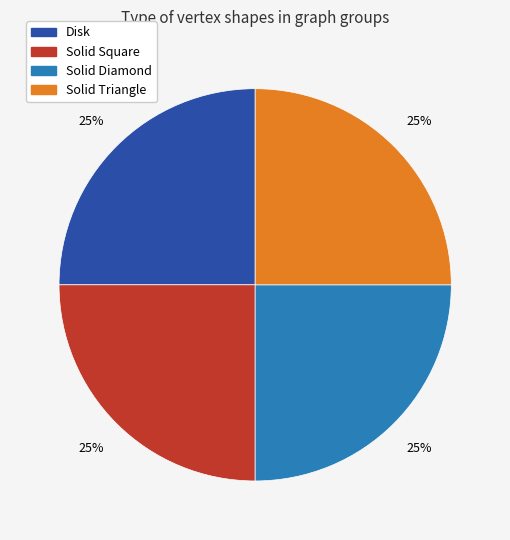

How many segments does this pie chart have?

4